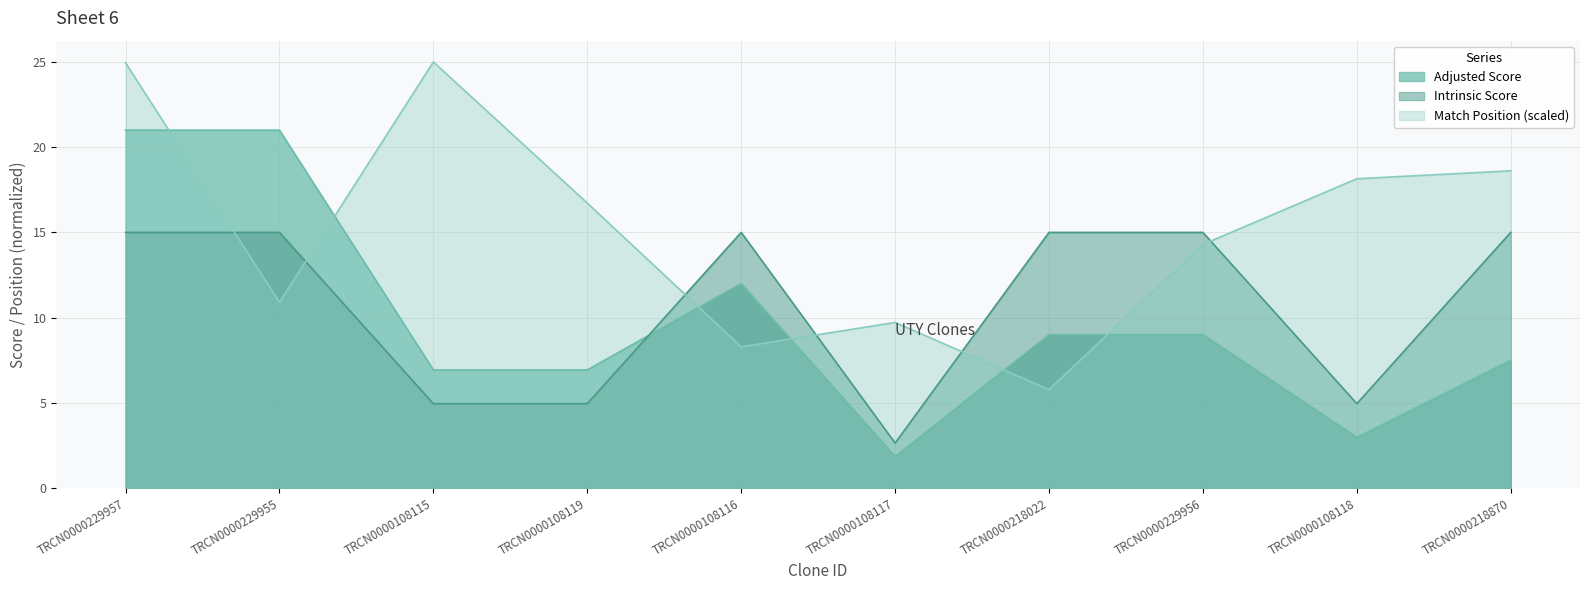

Where do Adjusted Score and Match Position first cross each other?

TRCN0000229957 and TRCN0000229955